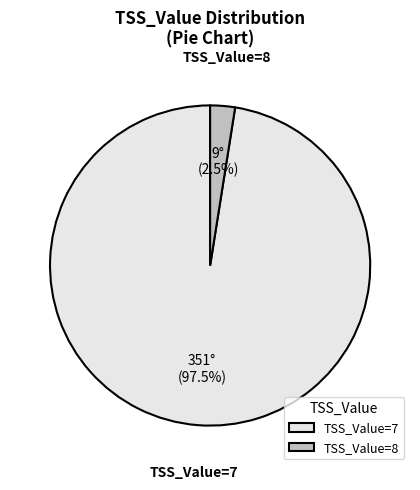

Between TSS_Value=7 and TSS_Value=8, which is larger?

TSS_Value=7